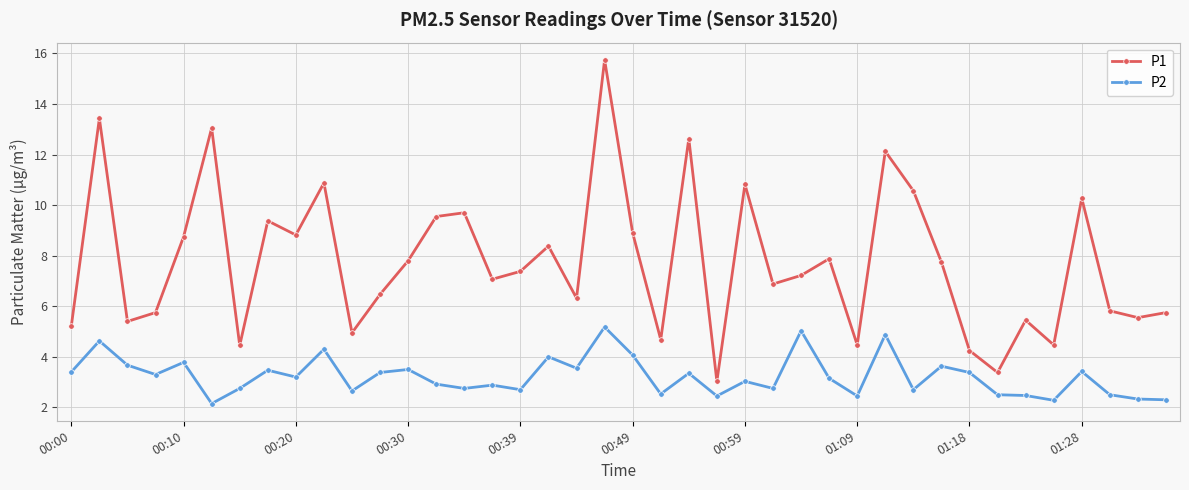

List the series in order of their overall mean, lowest first.

P2, P1